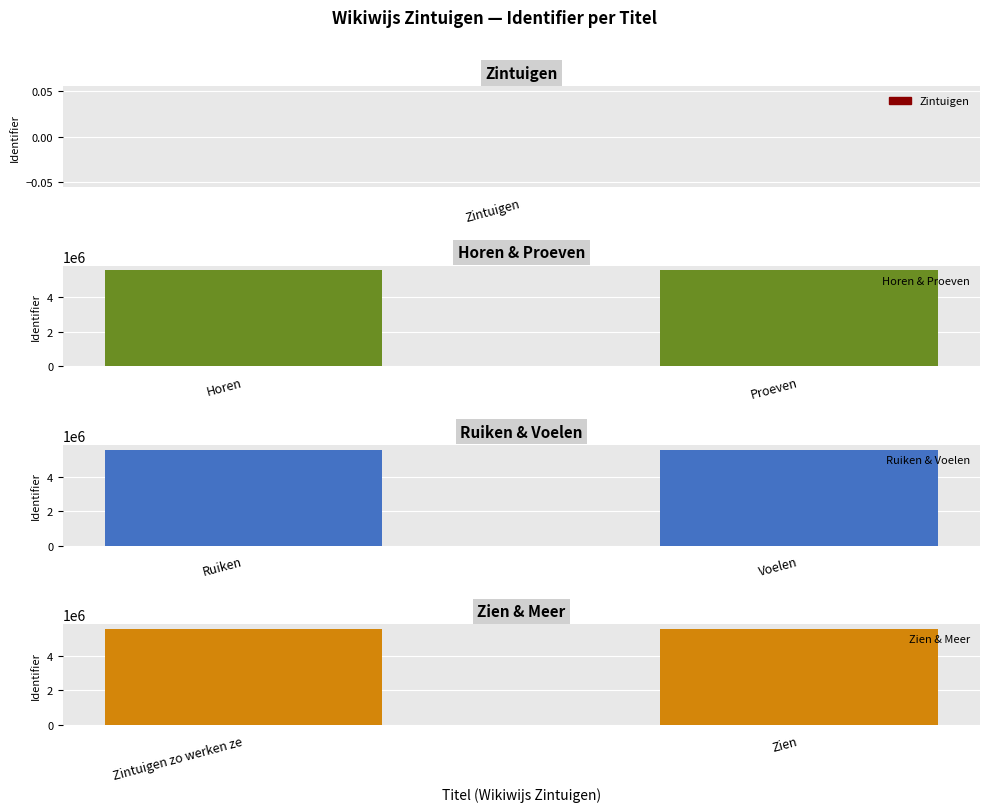

What is the approximate value of Zien & Meer at Zien?

5551599